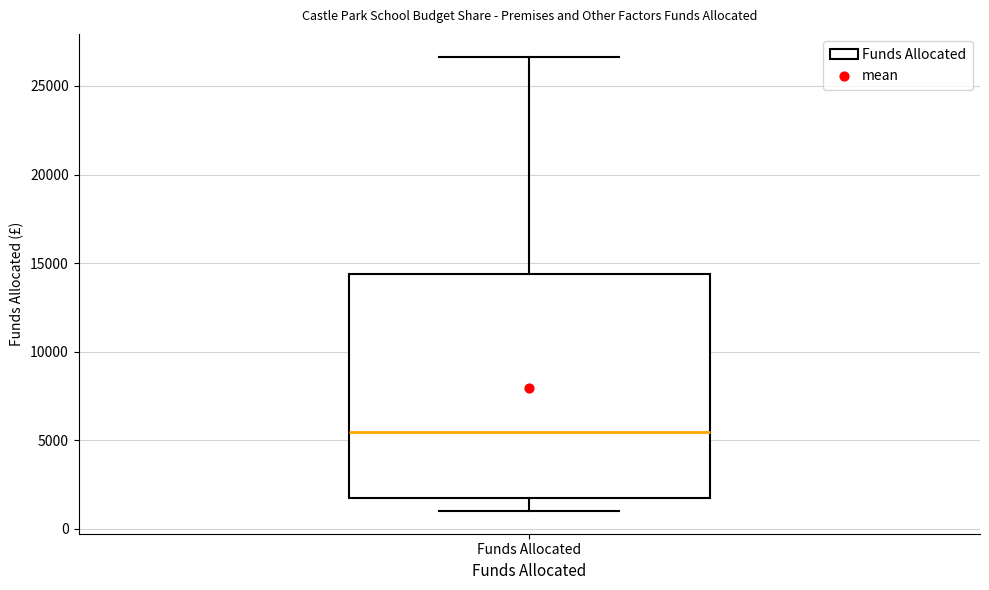

Where does the lower whisker of the box for Funds Allocated end on the y-axis? The values are not printed on the chart, so give them approximately, as read against the axis.

1000